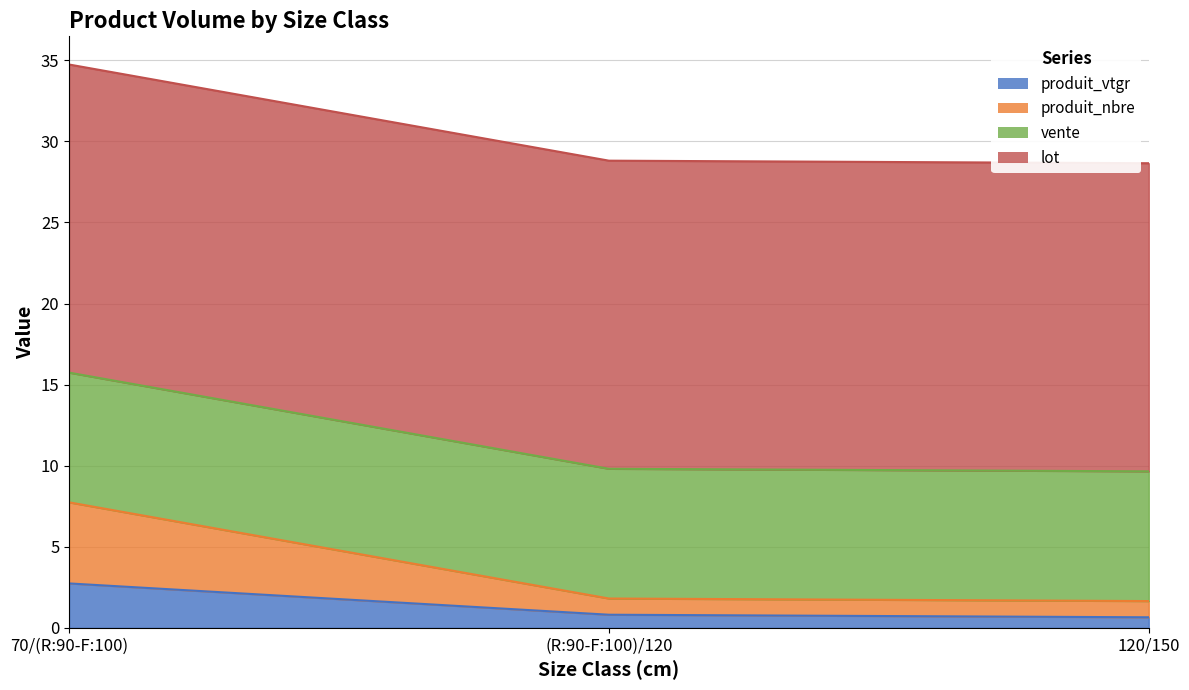

Which series changed the most between 70/(R:90-F:100) and (R:90-F:100)/120?

produit_nbre